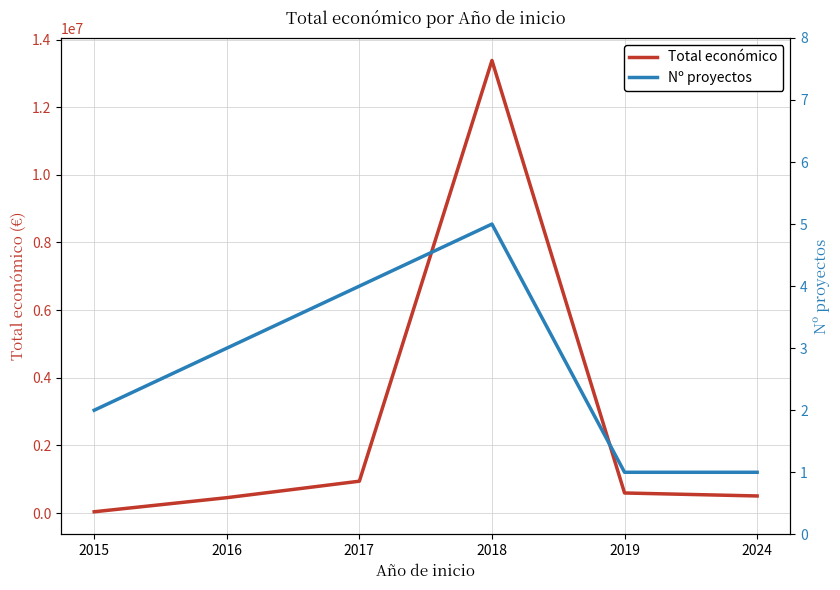

Which category has the lowest value in the Total económico series?

2015